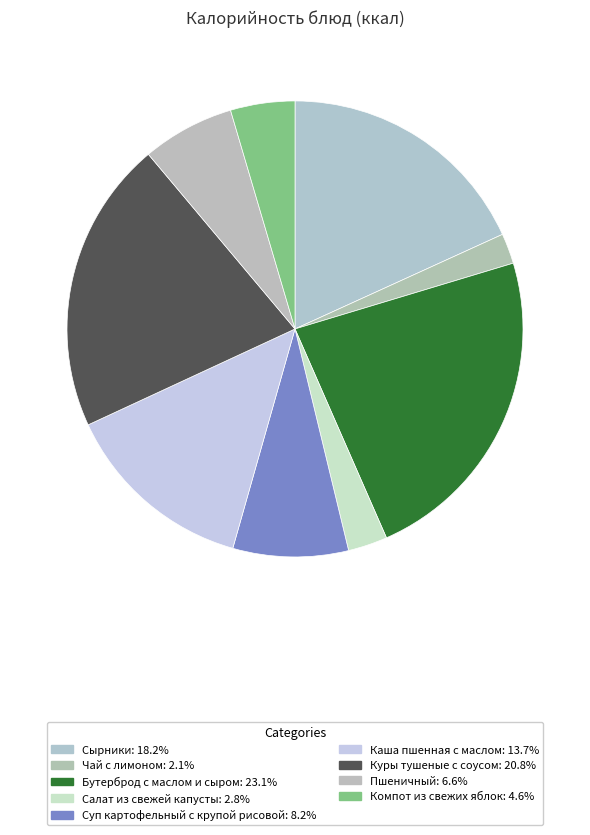

To the nearest percent, what portion does Куры тушеные с соусом represent?

21%